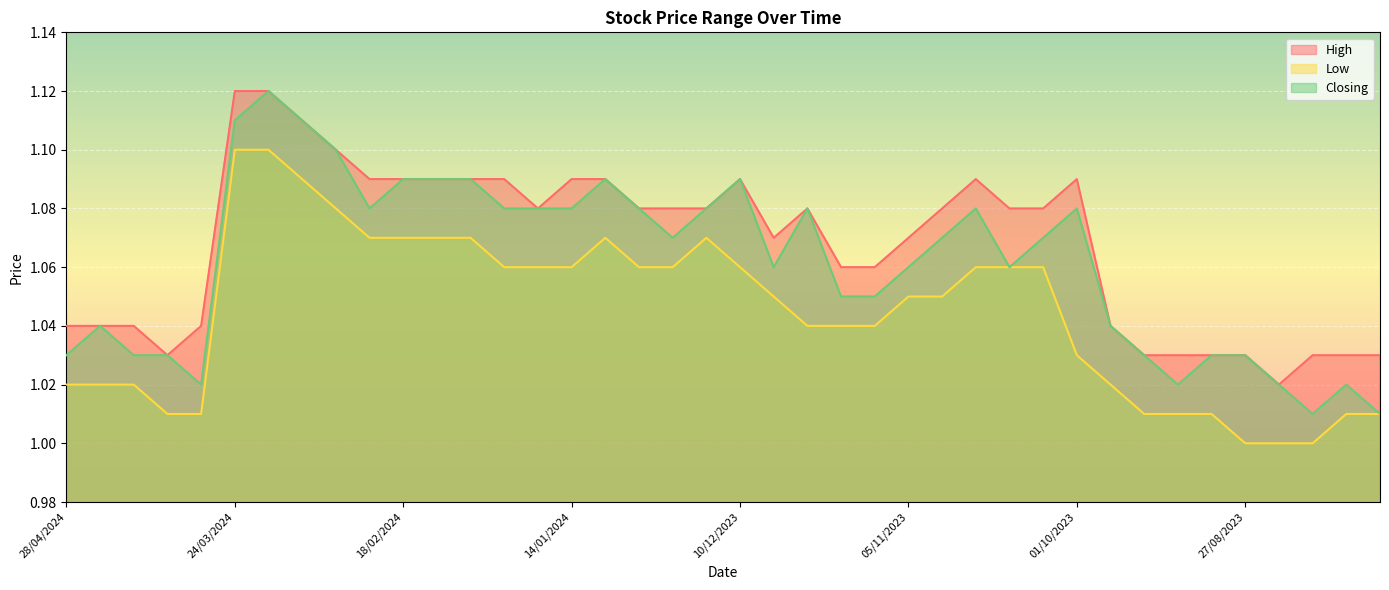

Rank the series at 07/04/2024 from lowest to highest value.

Low, High, Closing